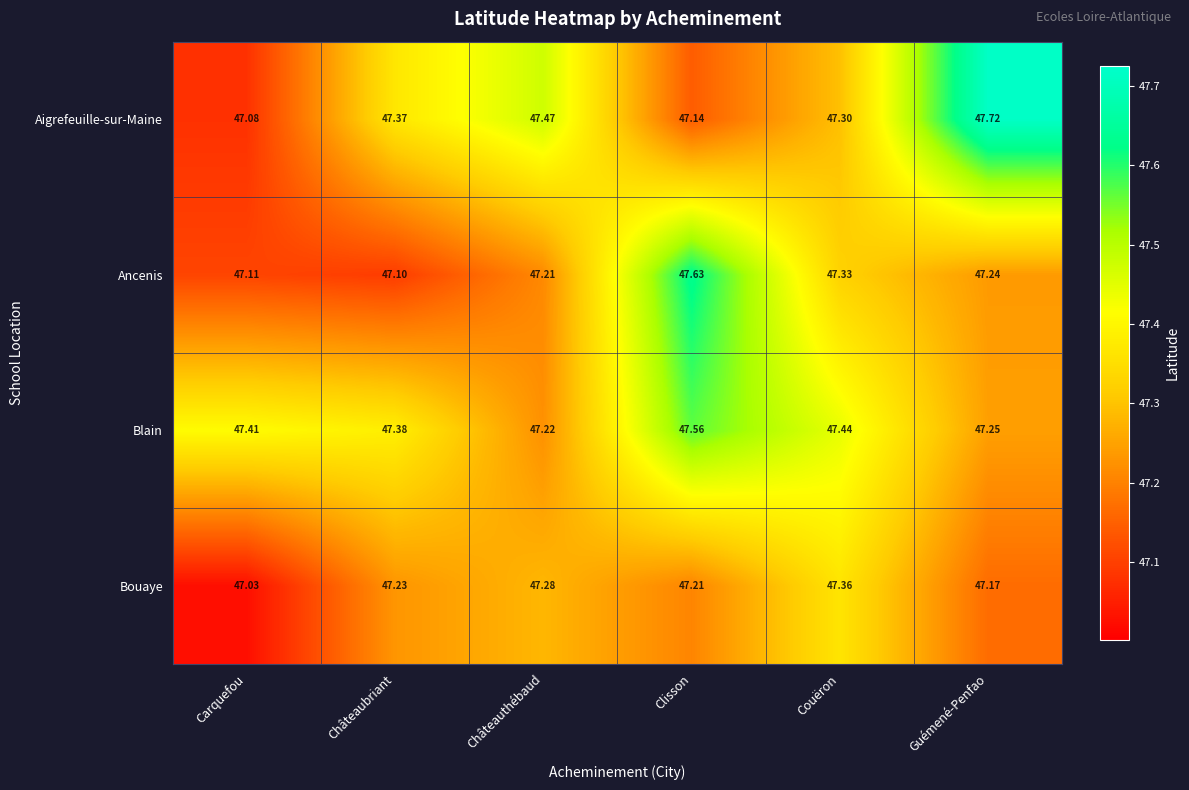

Rank the series by their average value, from lowest to highest.

Bouaye, Ancenis, Aigrefeuille-sur-Maine, Blain